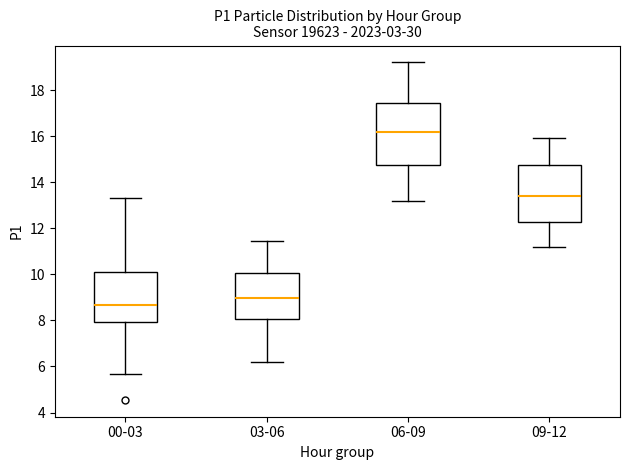

Reading left to right, read every box against the y-axis: the position of its median line, the range the box covers, and the ends of its whiskers. The values are not printed on the chart, so give them approximately, as read against the axis.

00-03: median 8.6, box 8.0 to 10.2, whiskers 5.6 to 13.4
03-06: median 9.0, box 8.0 to 10.0, whiskers 6.2 to 11.4
06-09: median 16.2, box 14.8 to 17.4, whiskers 13.2 to 19.2
09-12: median 13.4, box 12.2 to 14.8, whiskers 11.2 to 16.0